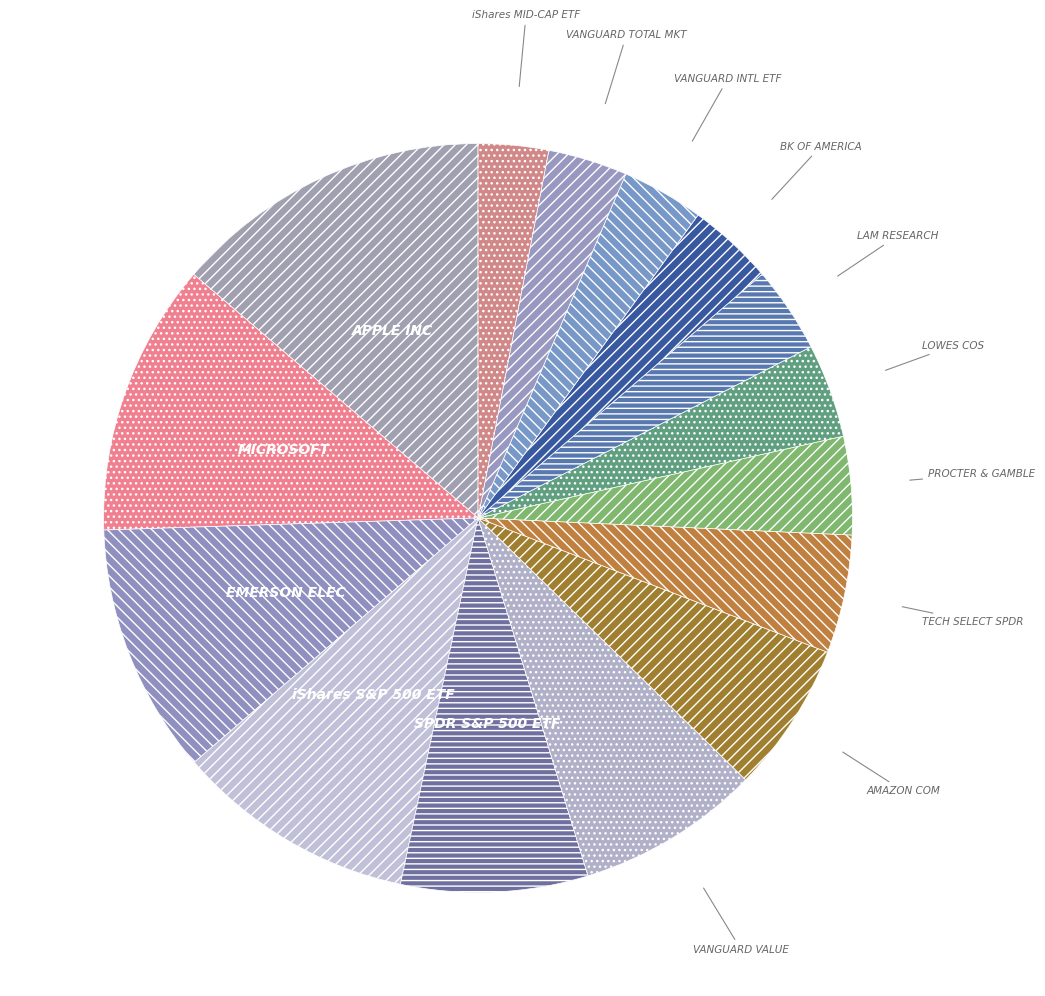

How many slices are in this pie chart?

15